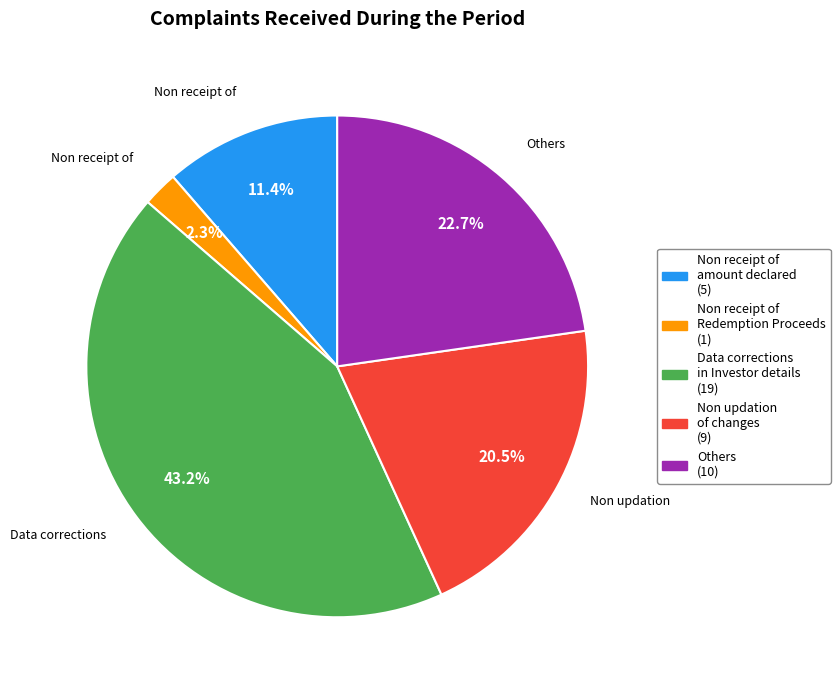

Is there a majority slice in this chart?

No